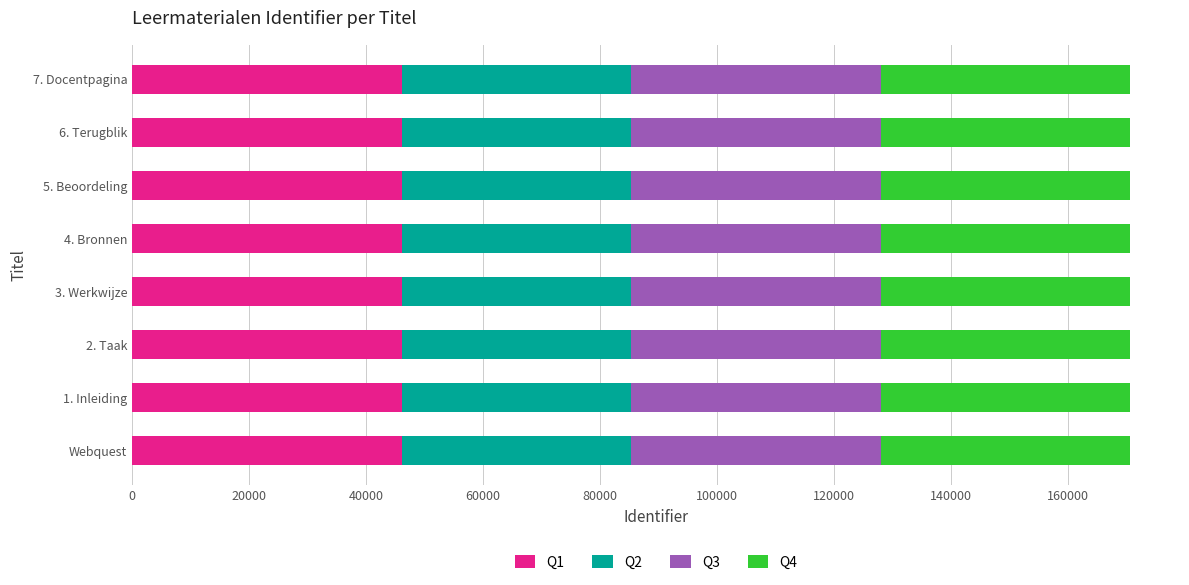

What is the highest value of the Q1 series?

46084